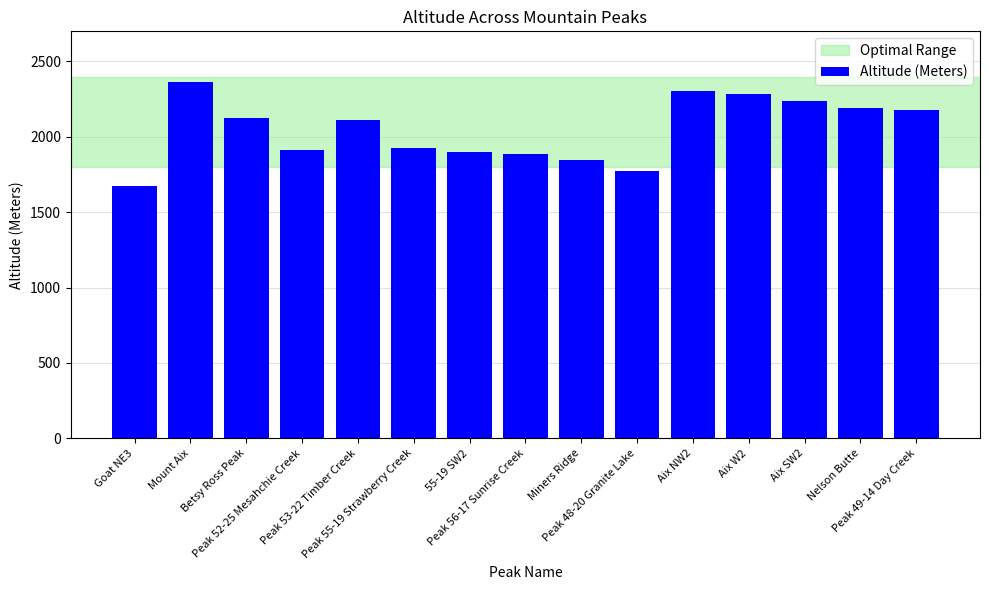

Between Aix NW2 and Peak 55-19 Strawberry Creek, which is larger?

Aix NW2